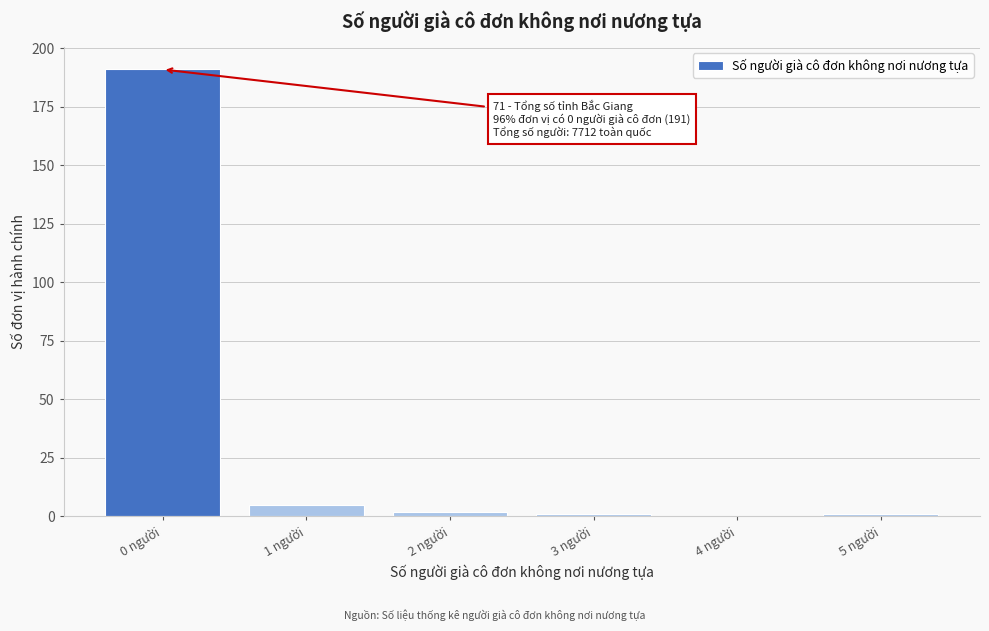

Reading left to right, extract all data points from this chart.

0 người=191	1 người=5	2 người=2	3 người=1	4 người=0	5 người=1